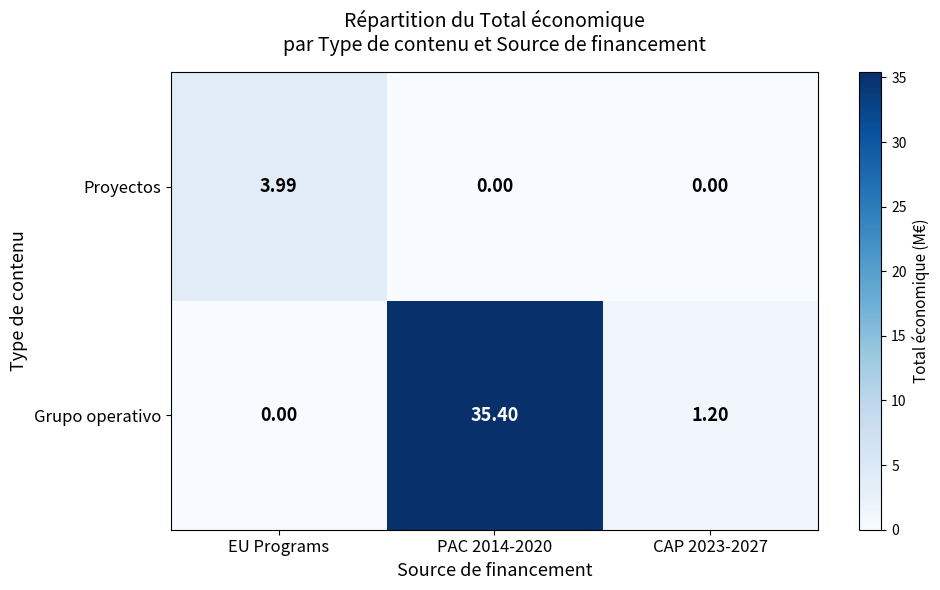

How many values in the Grupo operativo series are below 1?

1